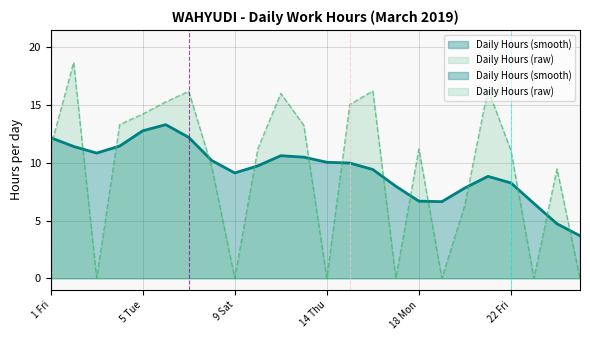

At which category does the data reach its first local peak?

2 Sat